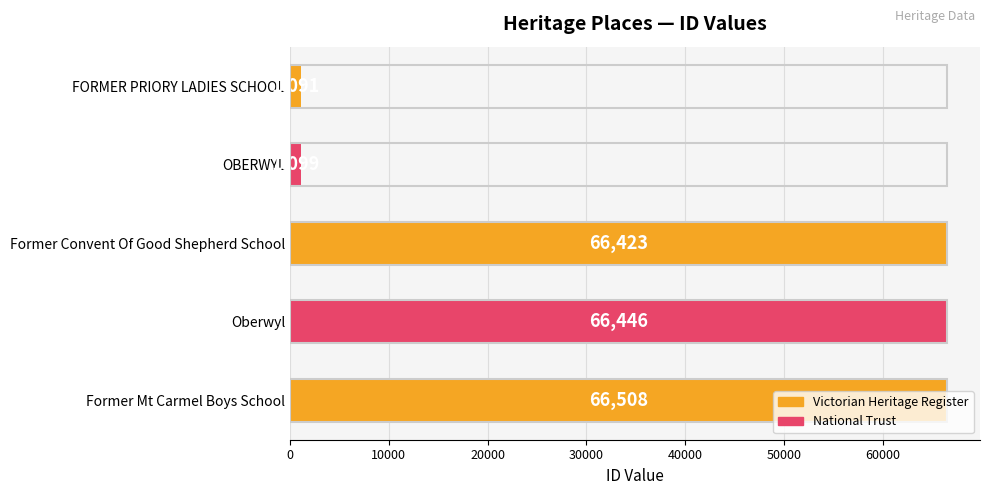

Is it true that the value at Former Convent Of Good Shepherd School is 101971?

False